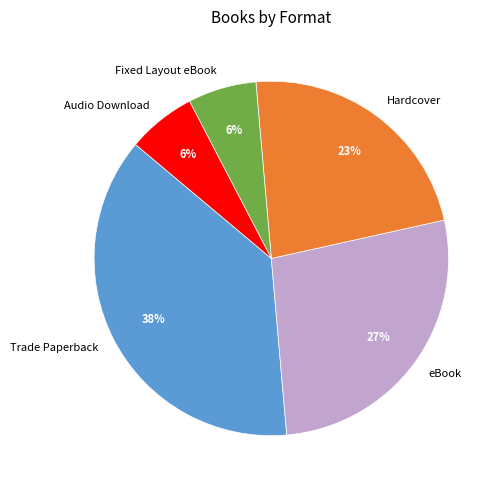

Do Fixed Layout eBook and Audio Download together represent more than half of the pie?

No